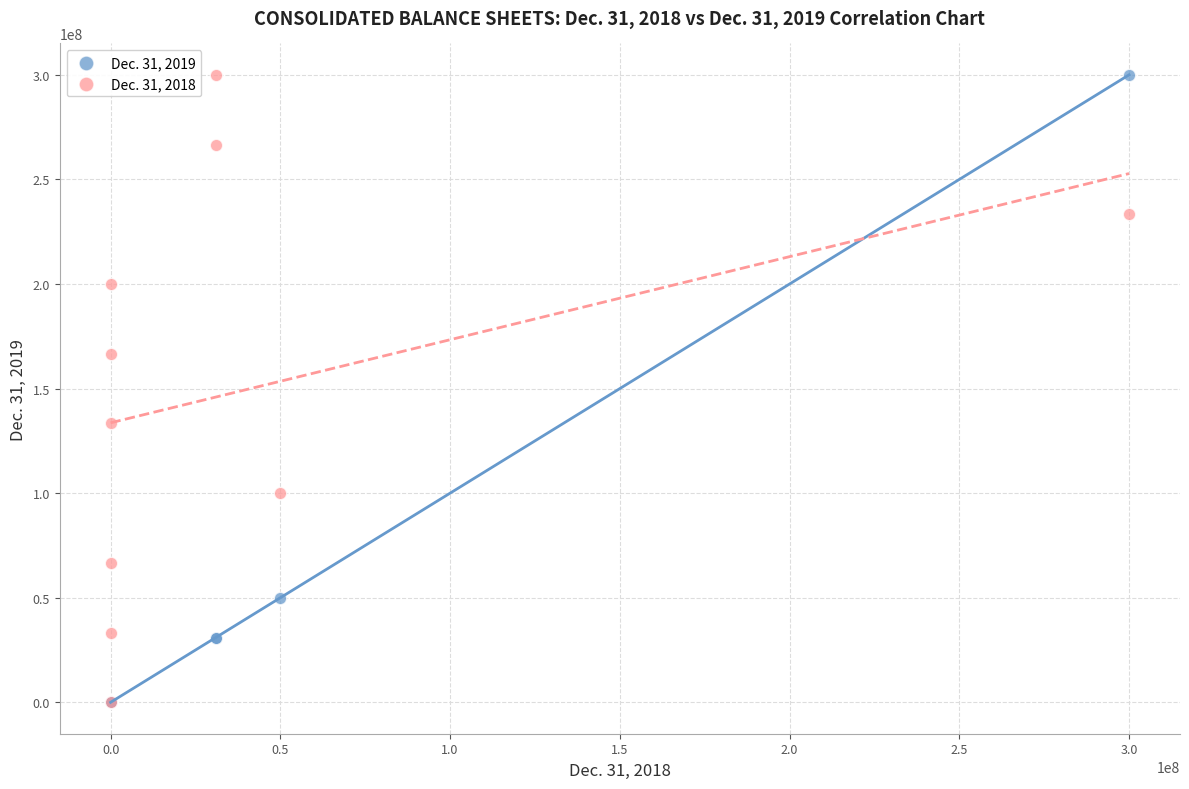

What are all the series names shown in the legend?

Dec. 31, 2019, Dec. 31, 2018